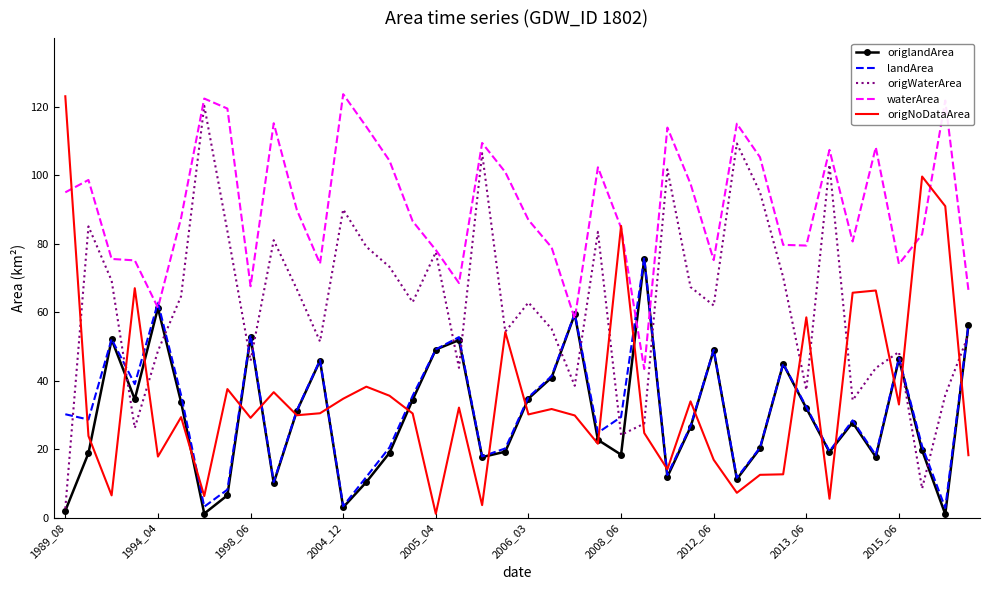

Which series has the largest total across all categories?

waterArea